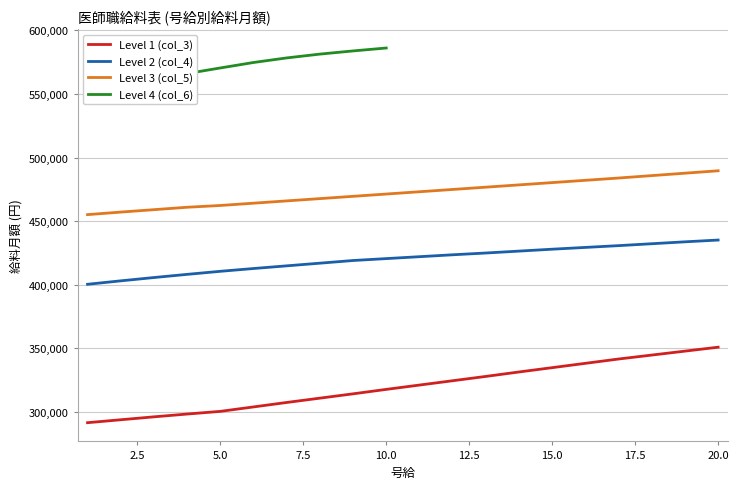

Is this an area chart (filled region under the line)?

No